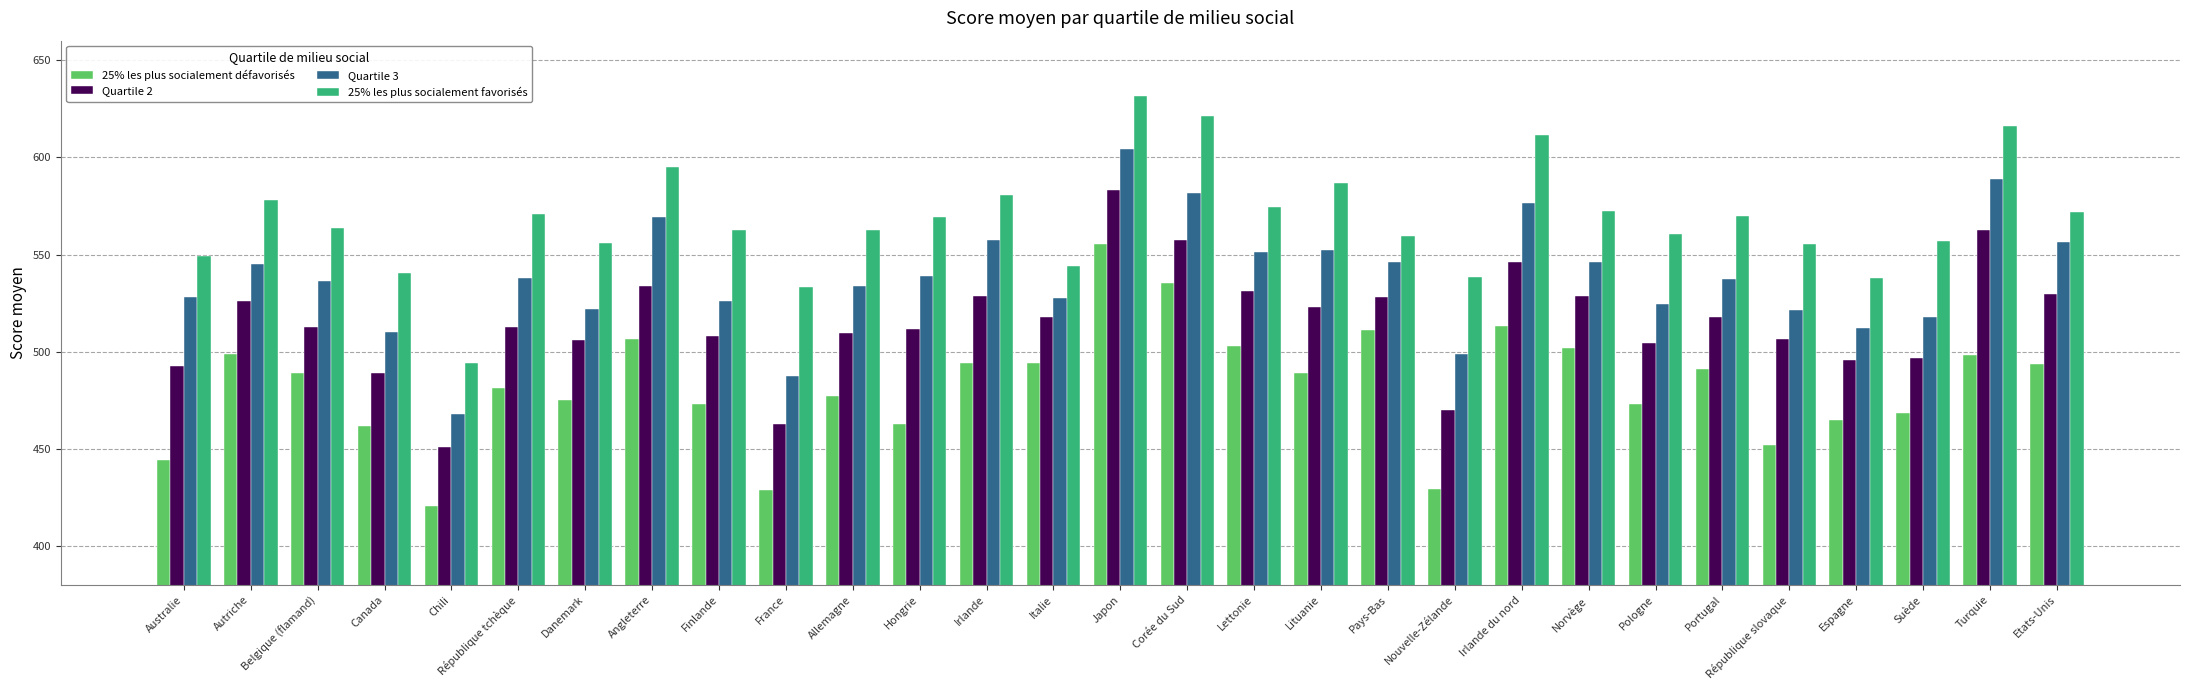

What is the approximate value of 25% les plus socialement favorisés at Irlande du nord?

611.7